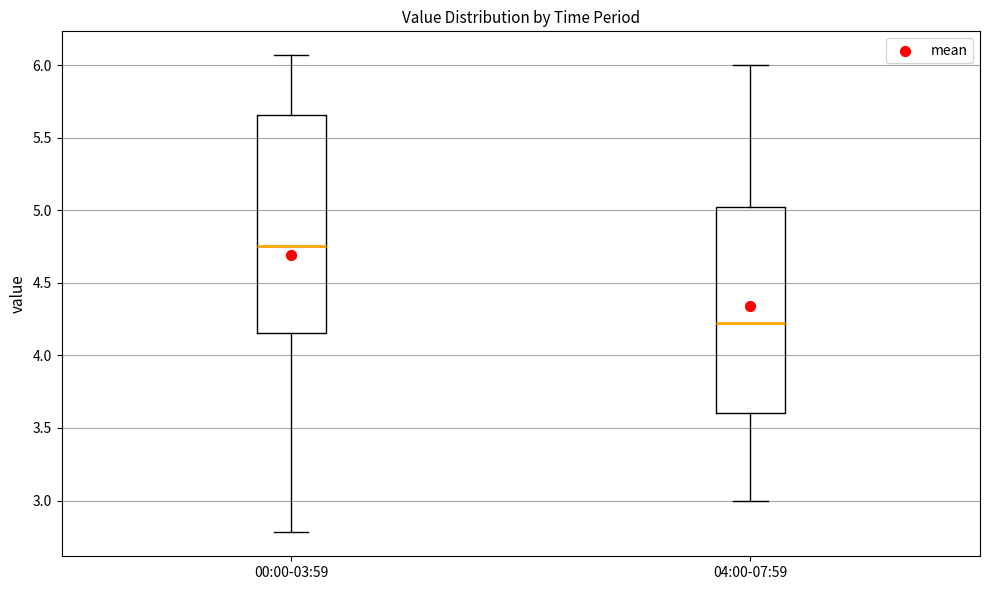

Where does the lower whisker of the box for 04:00-07:59 end on the y-axis? The values are not printed on the chart, so give them approximately, as read against the axis.

3.00